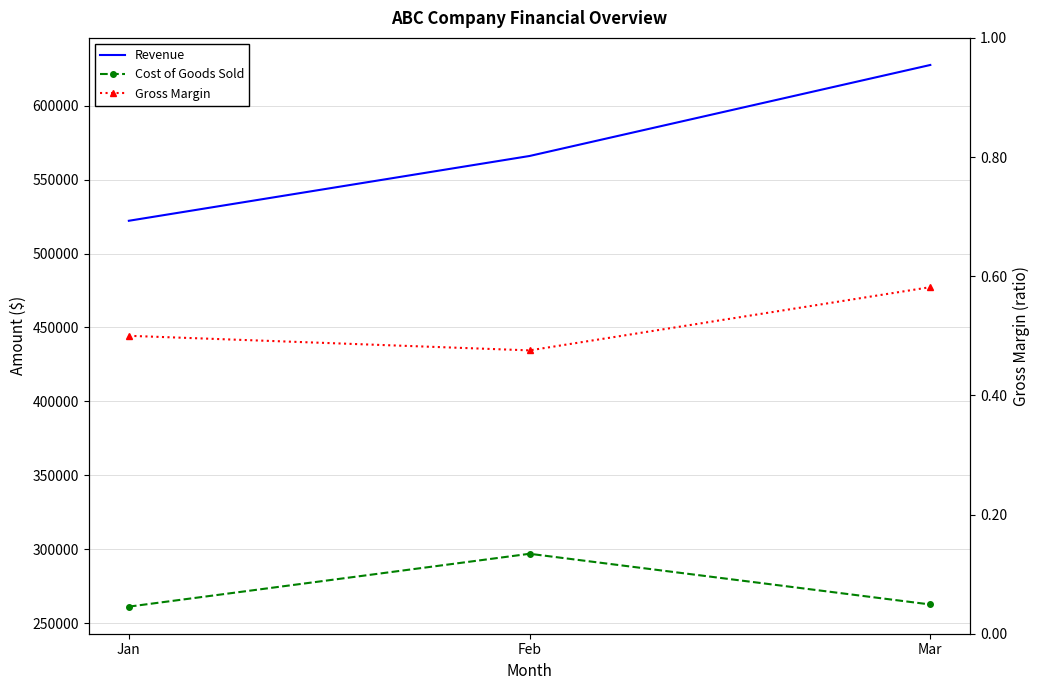

What is the smallest value displayed?

0.5